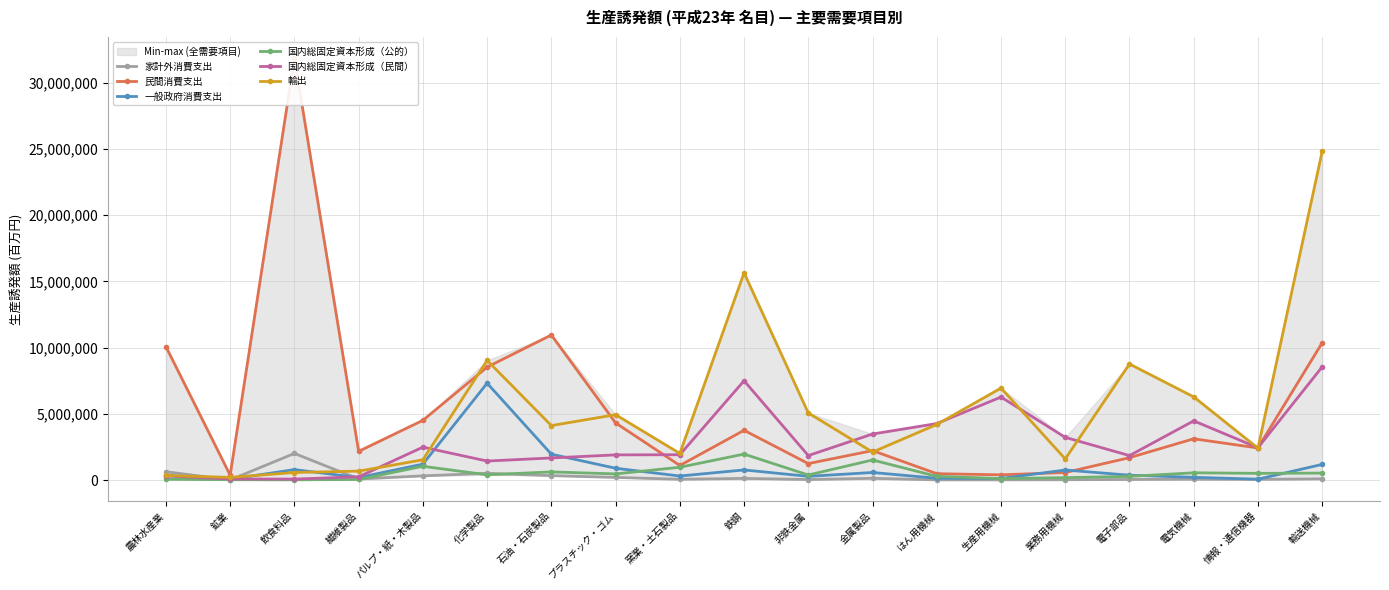

How many data points in 輸出 are less than 4111749?

9